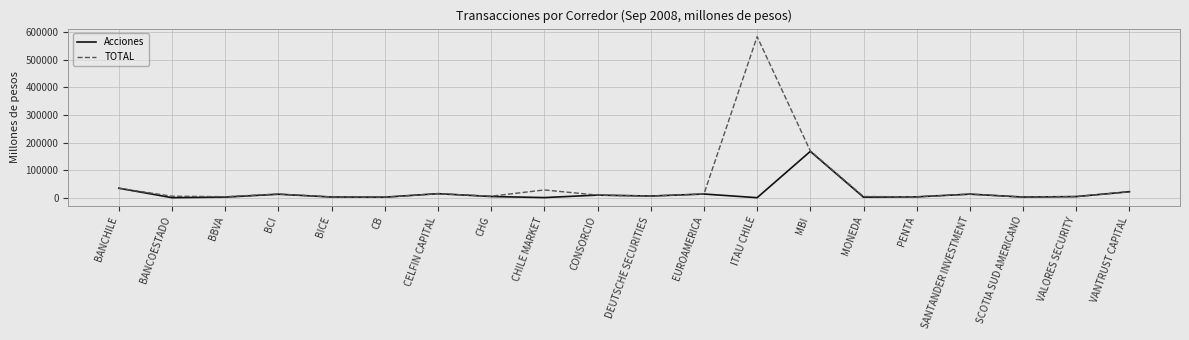

What is the minimum value shown in the chart?

2.0